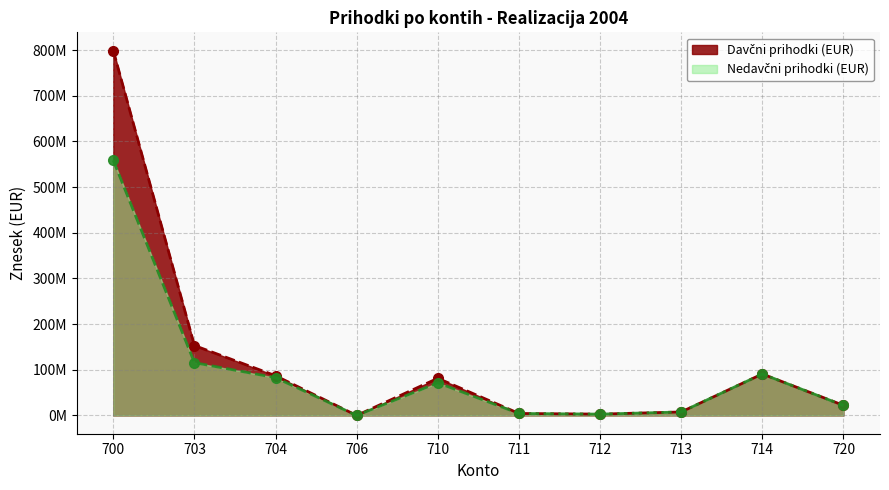

The value of Nedavčni prihodki (EUR) at 710 is 106301575.9. True or false?

False